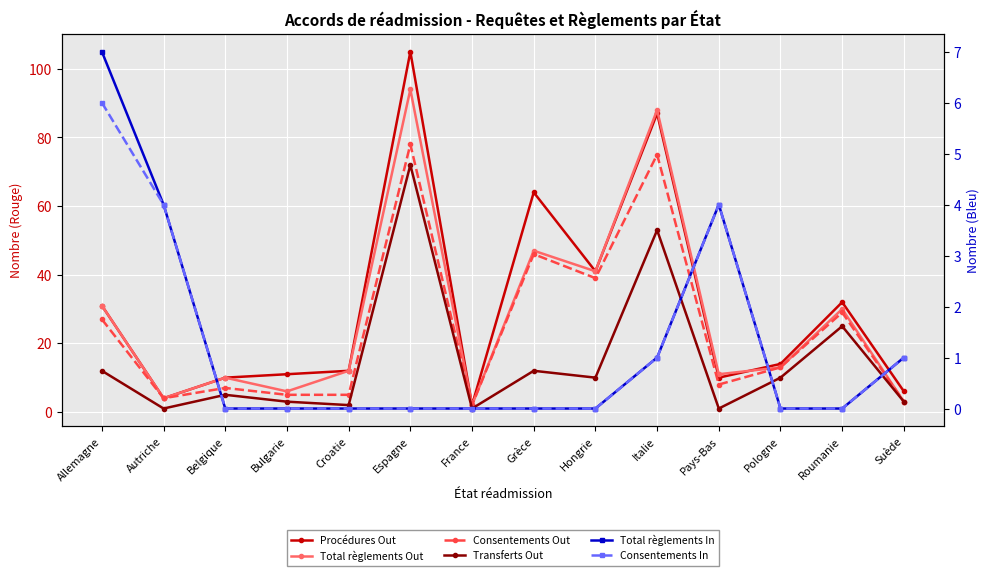

True or false: Procédures Out and Consentements In intersect in this chart.

False